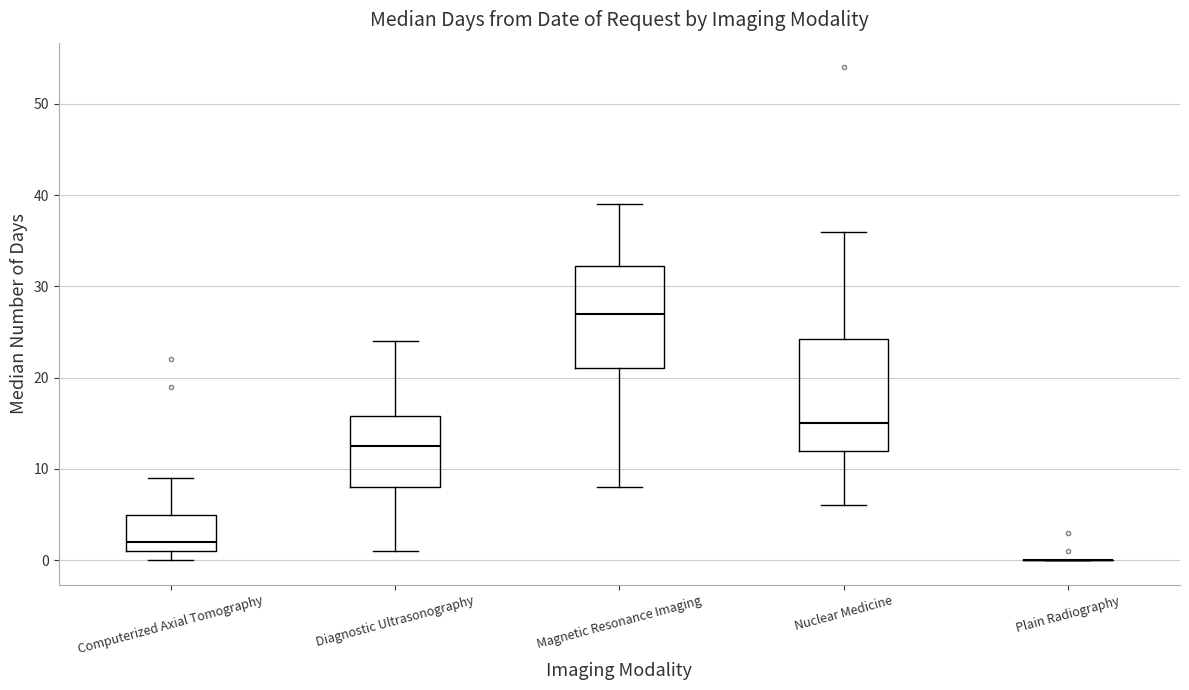

Reading left to right, transcribe this box plot: for each box, give where its median line is, the range the box spans, and where its two whiskers end, as read against the y-axis. The values are not printed on the chart, so give them approximately, as read against the axis.

Computerized Axial Tomography: median 2, box 1 to 5, whiskers 0 to 9
Diagnostic Ultrasonography: median 13, box 8 to 16, whiskers 1 to 24
Magnetic Resonance Imaging: median 27, box 21 to 32, whiskers 8 to 39
Nuclear Medicine: median 15, box 12 to 24, whiskers 6 to 36
Plain Radiography: box collapsed to a line at 0, whiskers 0 to 0